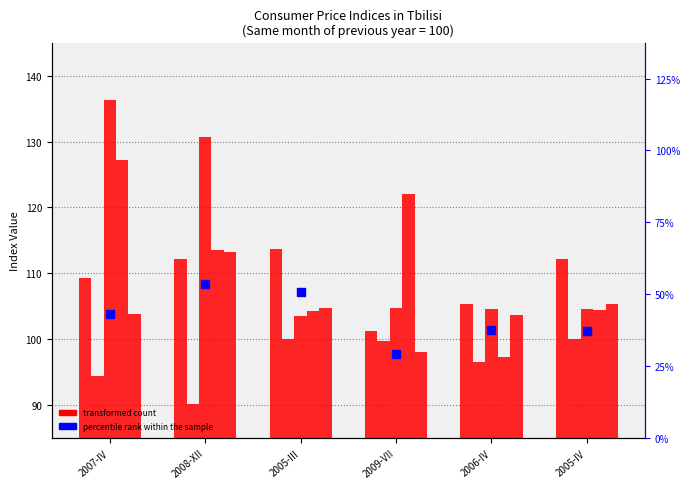

Rank the series at 2008-XII from highest to lowest value.

transformed count, percentile rank within the sample